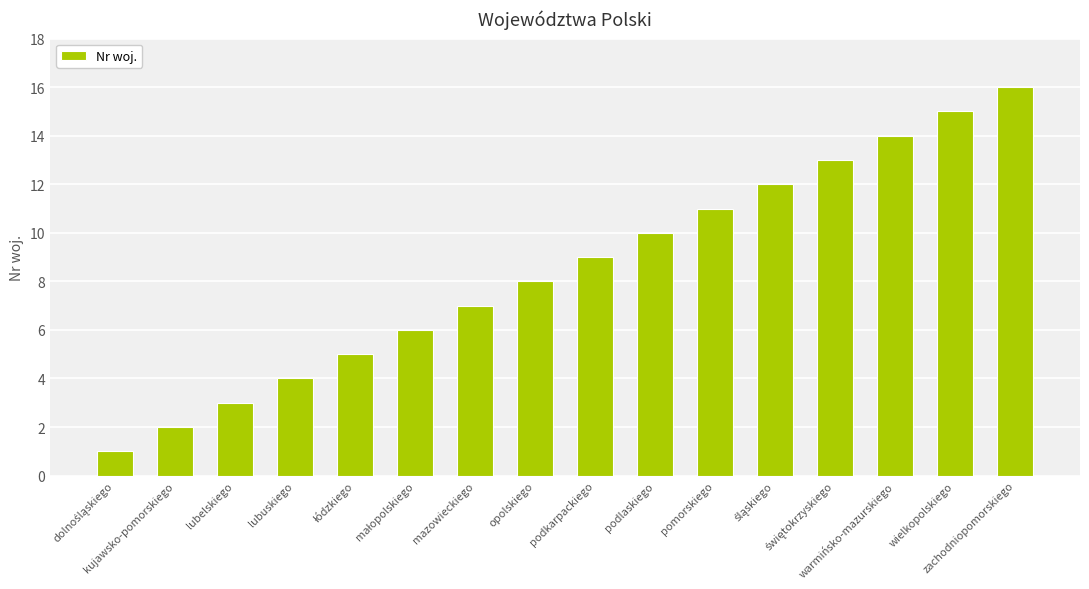

What is the difference between the maximum and minimum values?

15